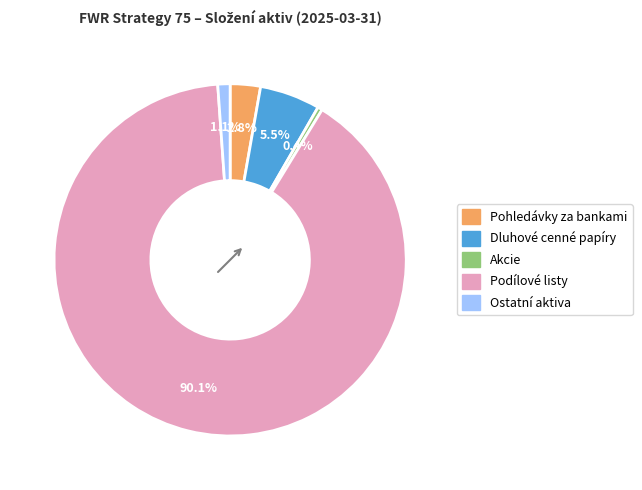

How many slices are in this pie chart?

5